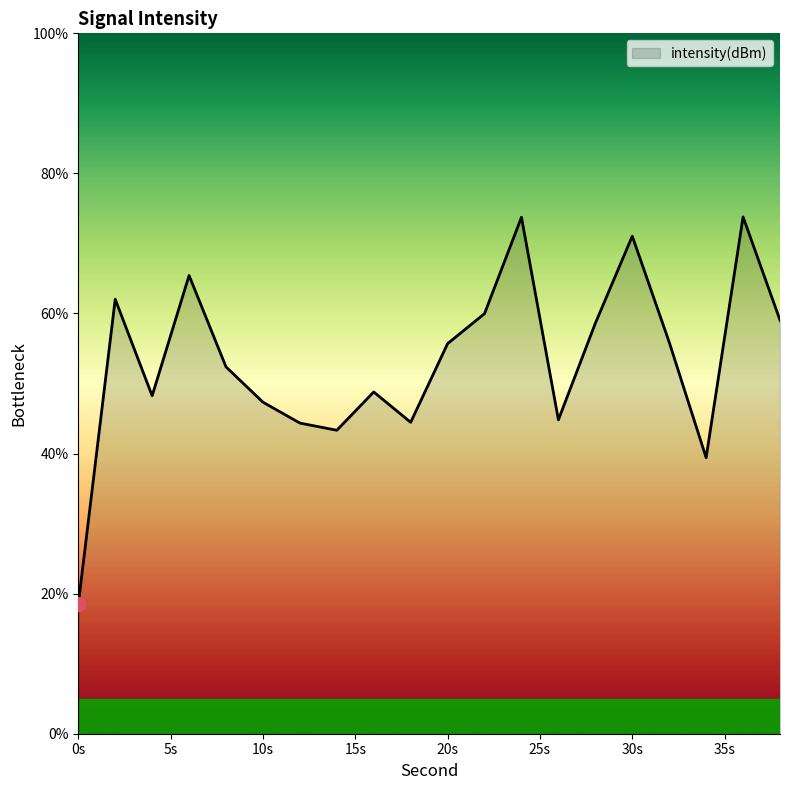

What is the difference between the maximum and minimum values?

55.3